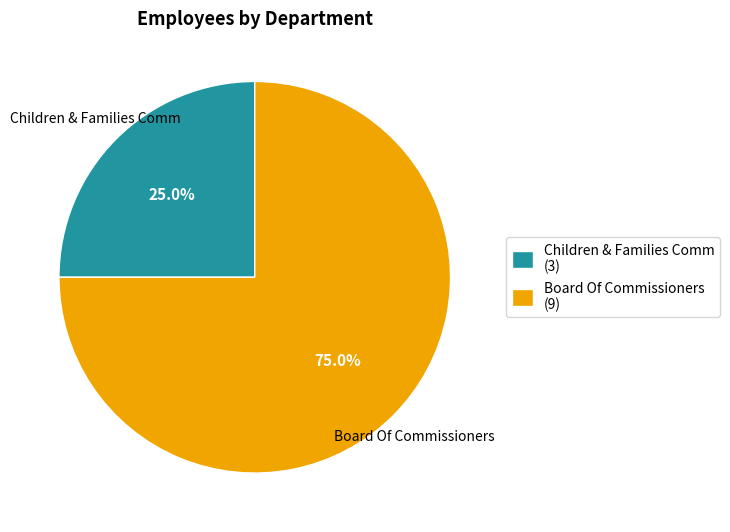

To the nearest percent, what portion does Board Of Commissioners represent?

75%